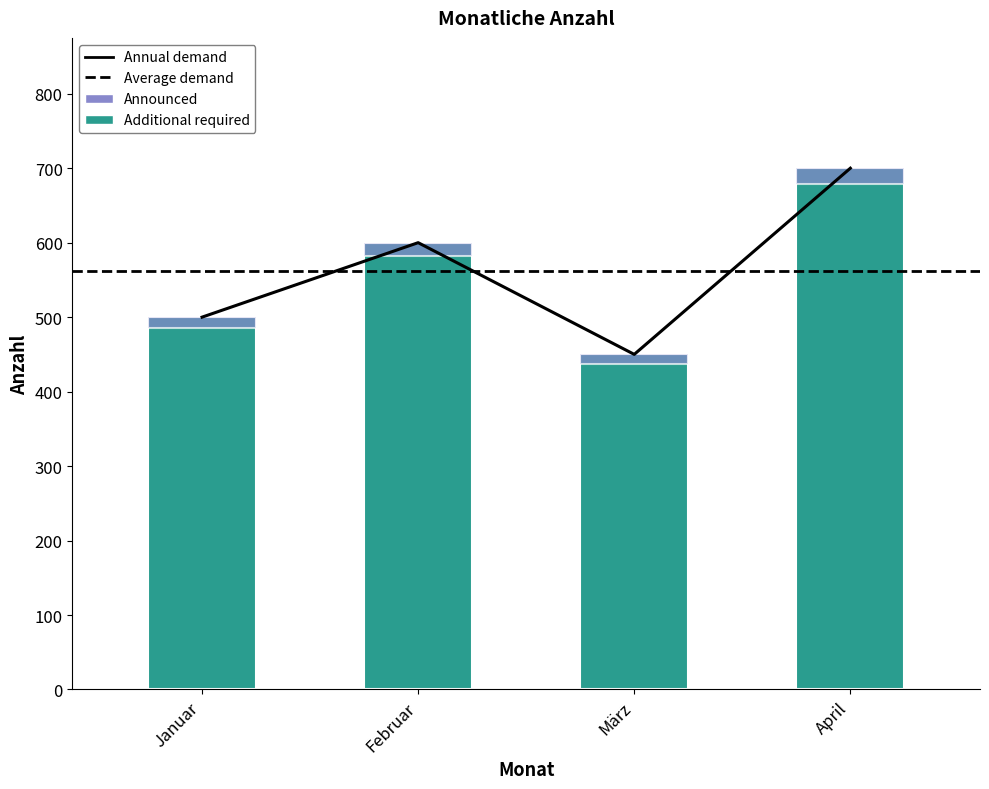

Does the chart contain stacked bars?

No